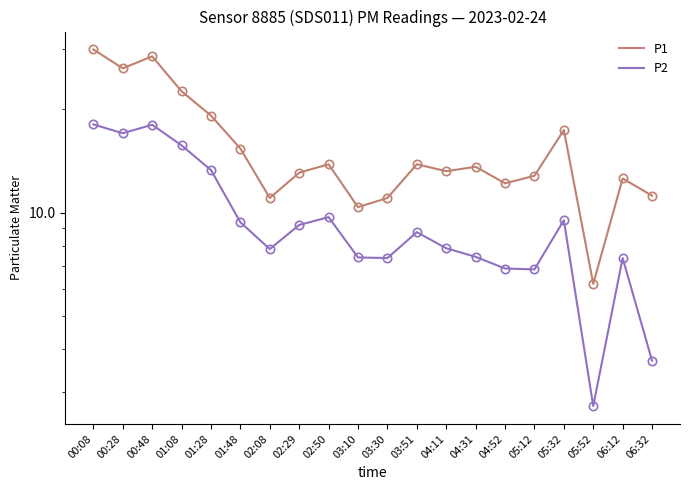

Where does the P1 series first go above 13?

00:08